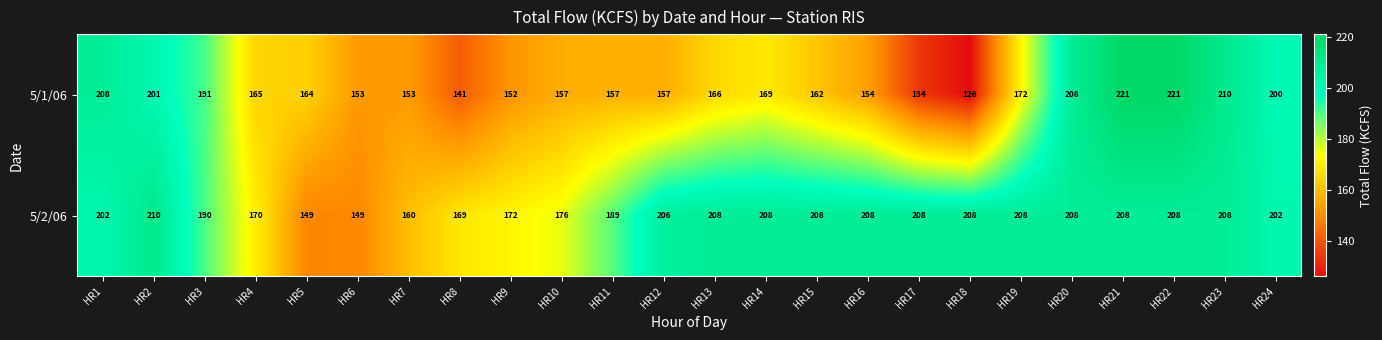

Read the 5/2/06 value at HR2, to the nearest 10.

210